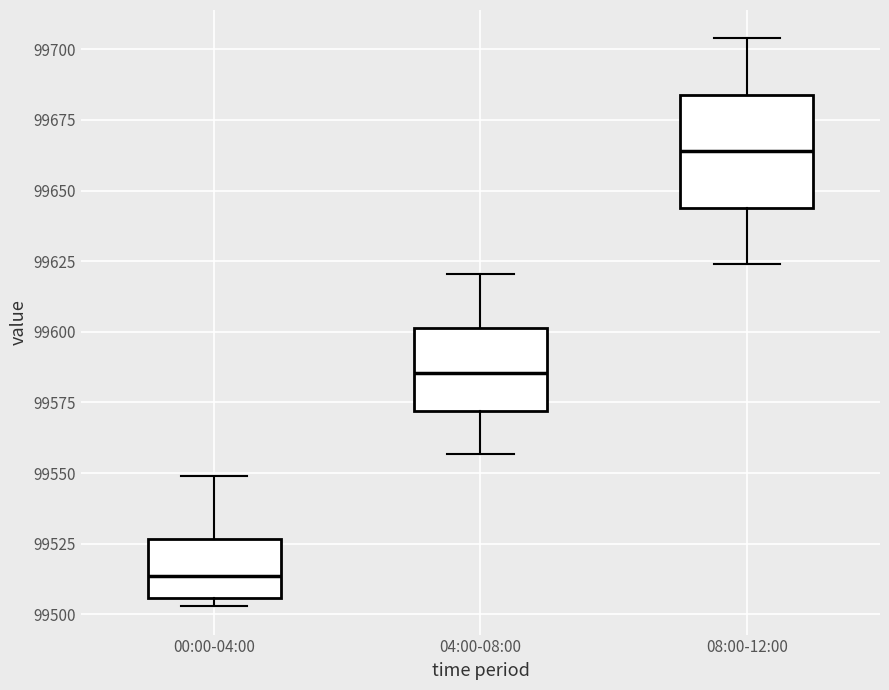

Where is the lower edge of the box for 04:00-08:00 on the y-axis? The values are not printed on the chart, so give them approximately, as read against the axis.

99570